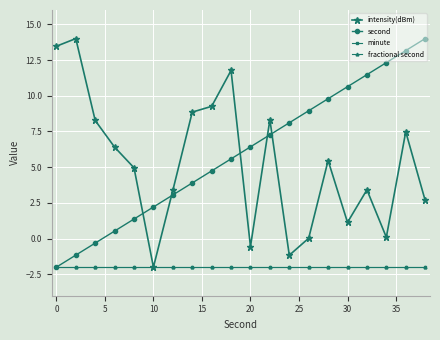

What is the average value of the fractional second series?

-2.0